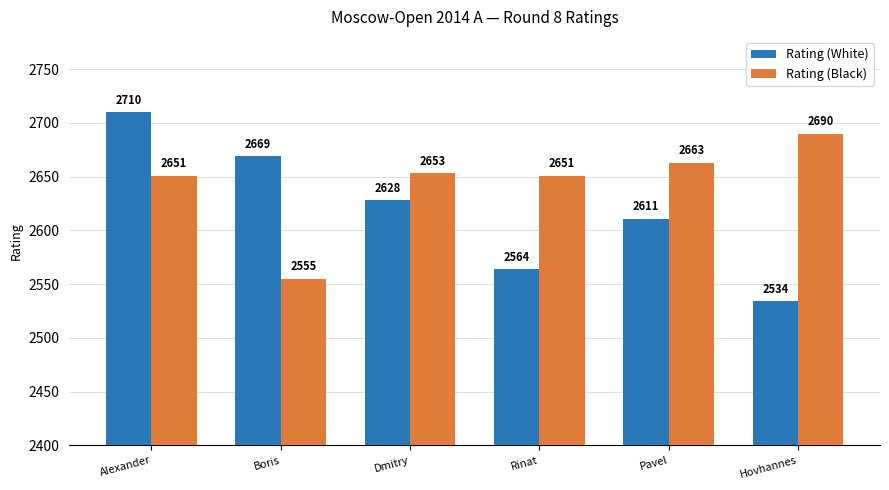

Are the bars horizontal?

No